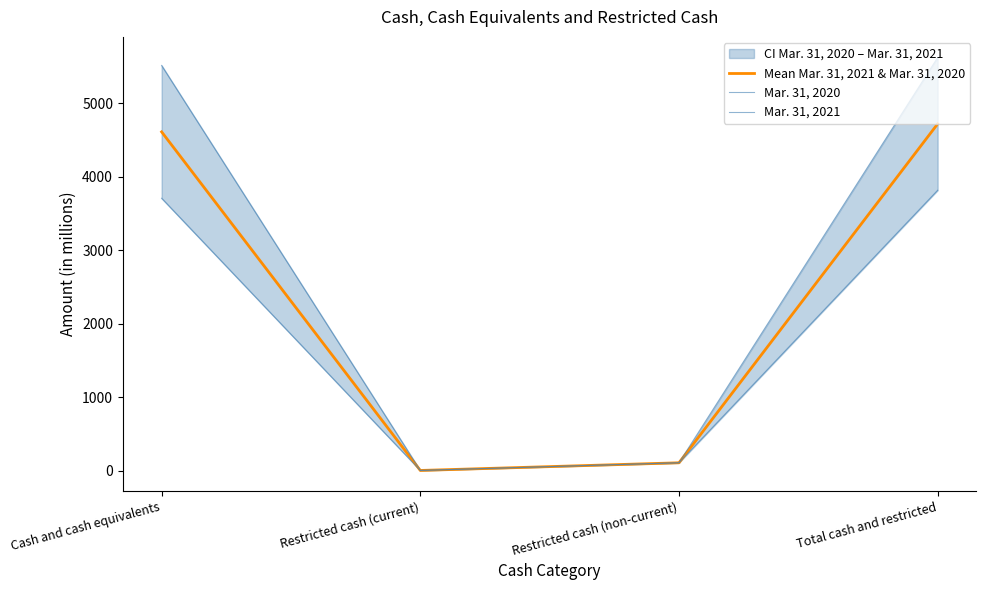

What is the difference between the maximum and second lowest values in the Mean Mar. 31, 2021 & Mar. 31, 2020 series?

4615.5